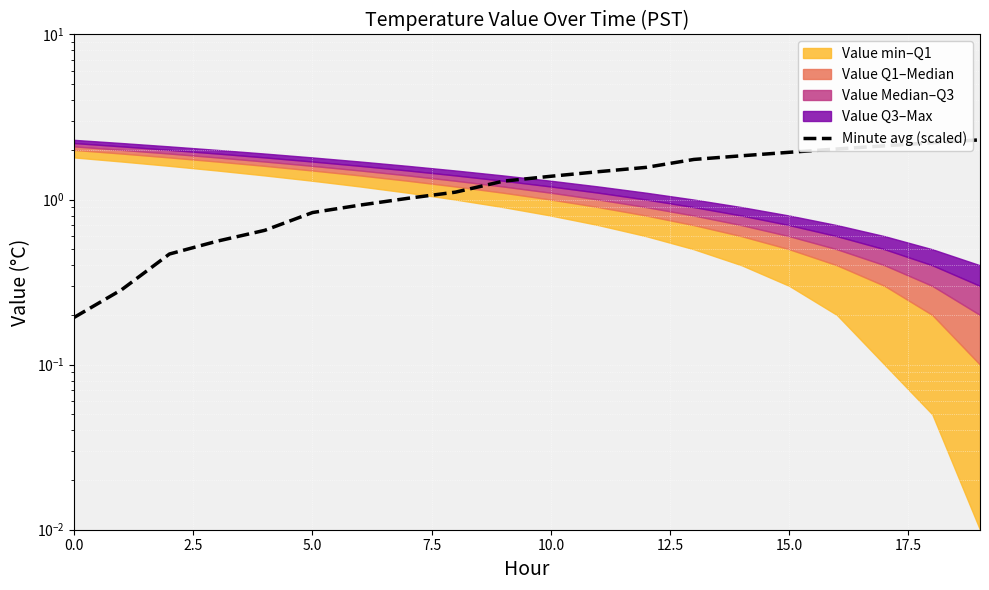

The value at 10 is 2.1. True or false?

False